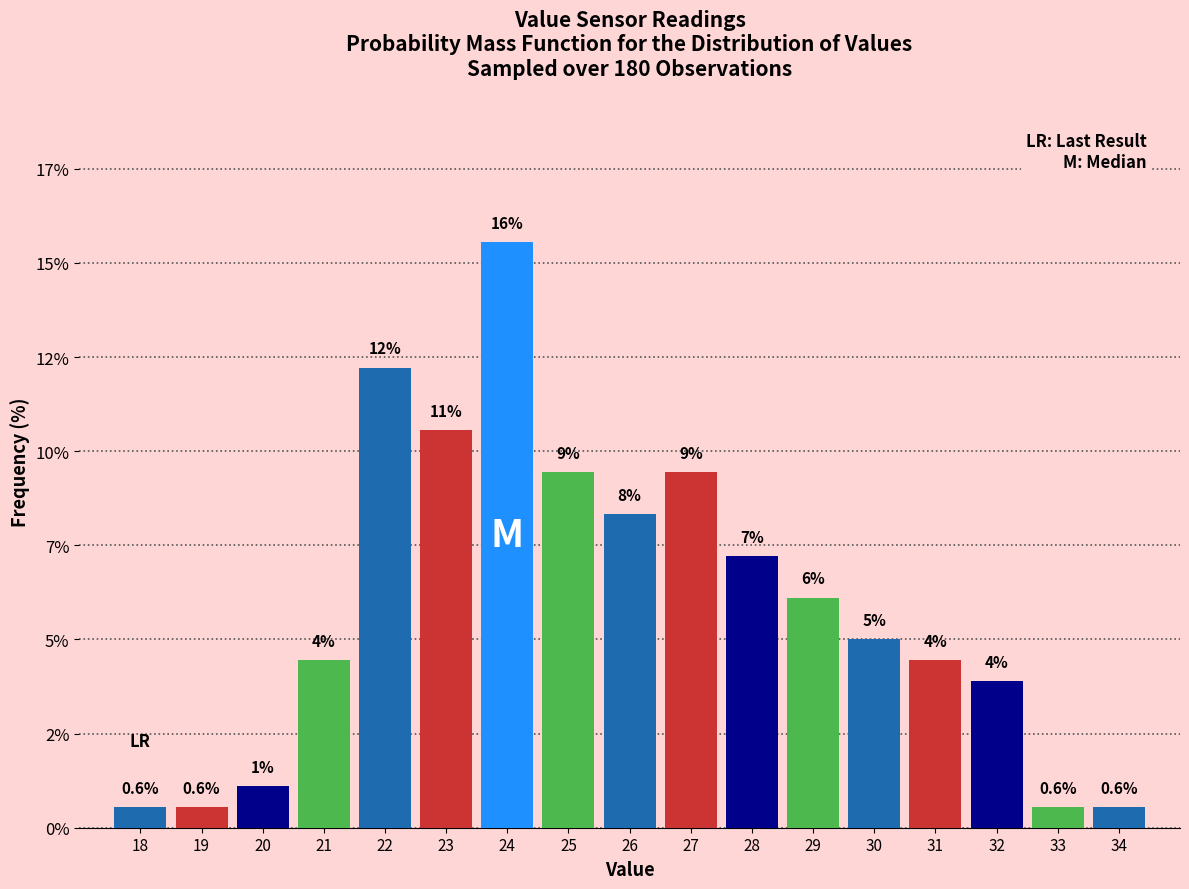

Does the chart contain any negative values?

No